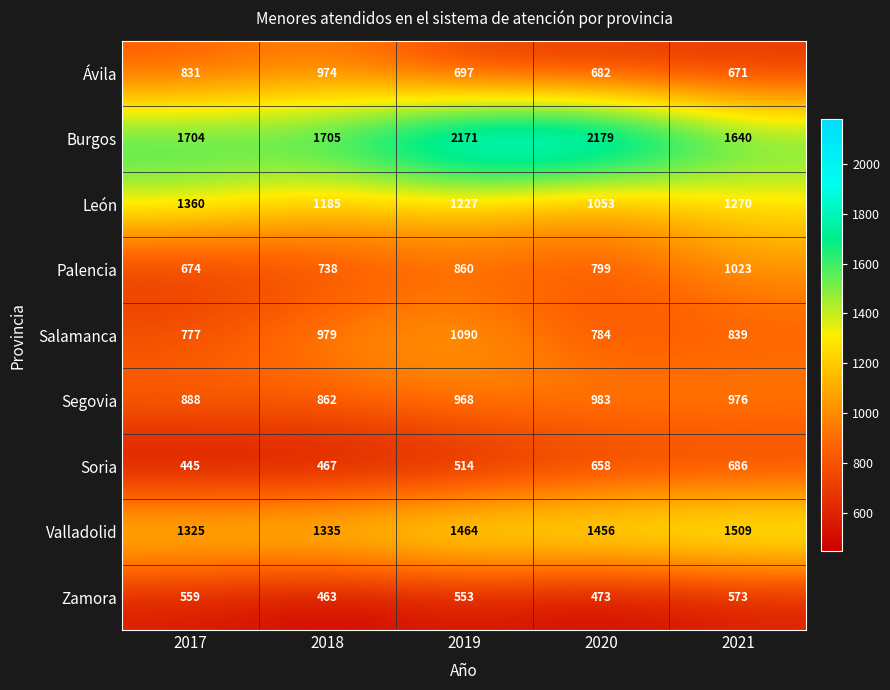

The value of Zamora at 2018 is 463. True or false?

True